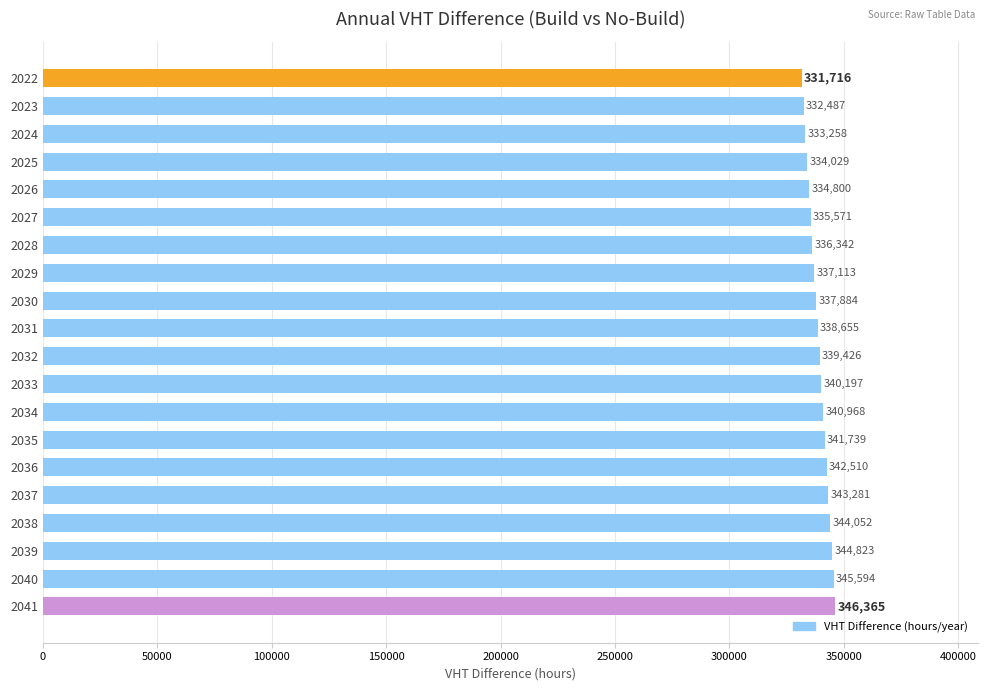

The chart shows a value of 335570.6 at 2027. True or false?

True